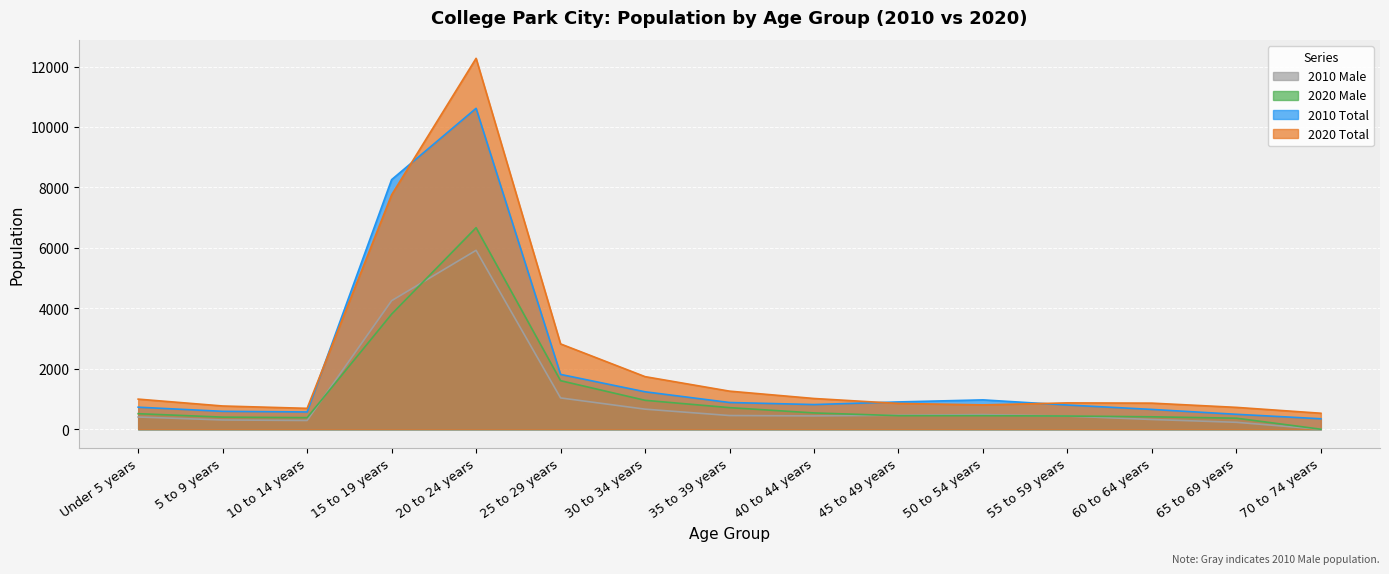

Which series has the largest total across all categories?

2020 Total